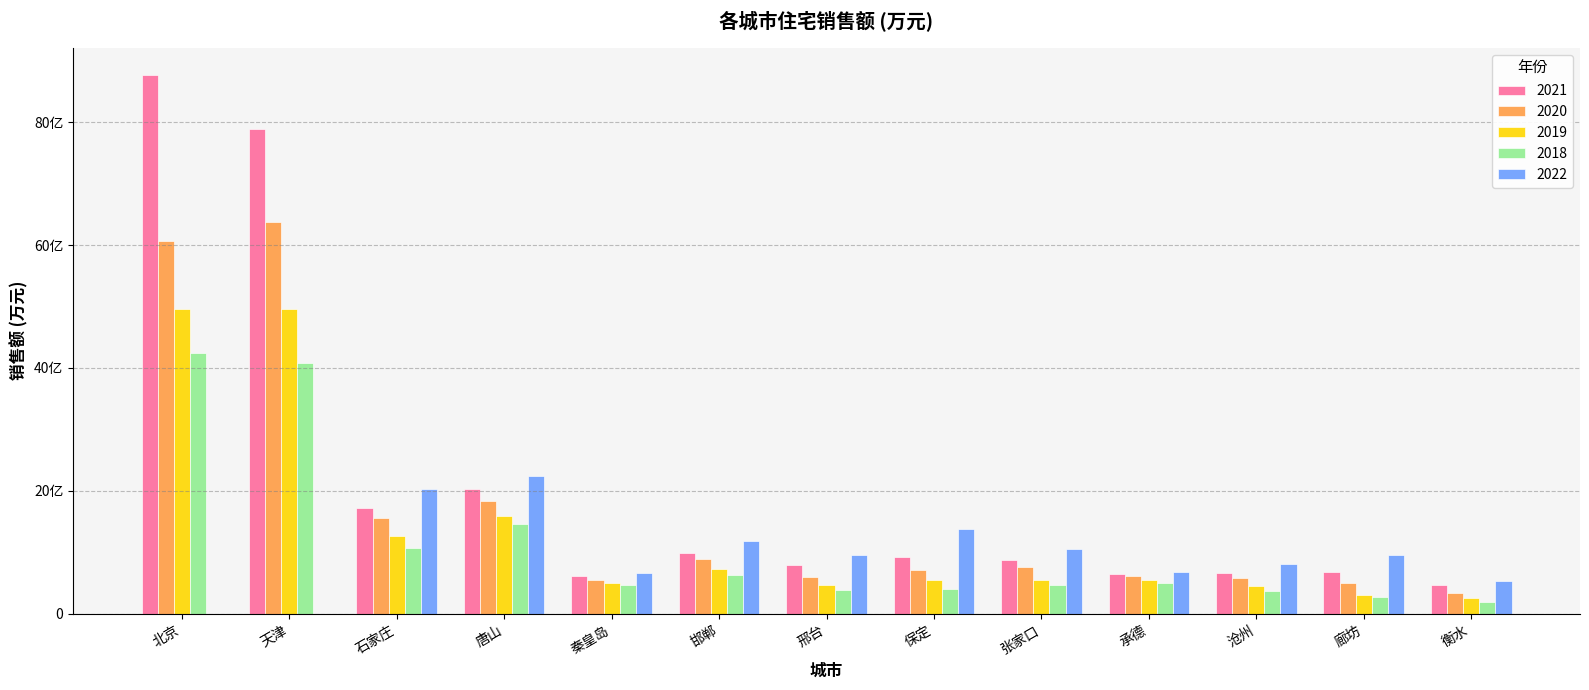

What is the label of the 13th bar from the right?

北京